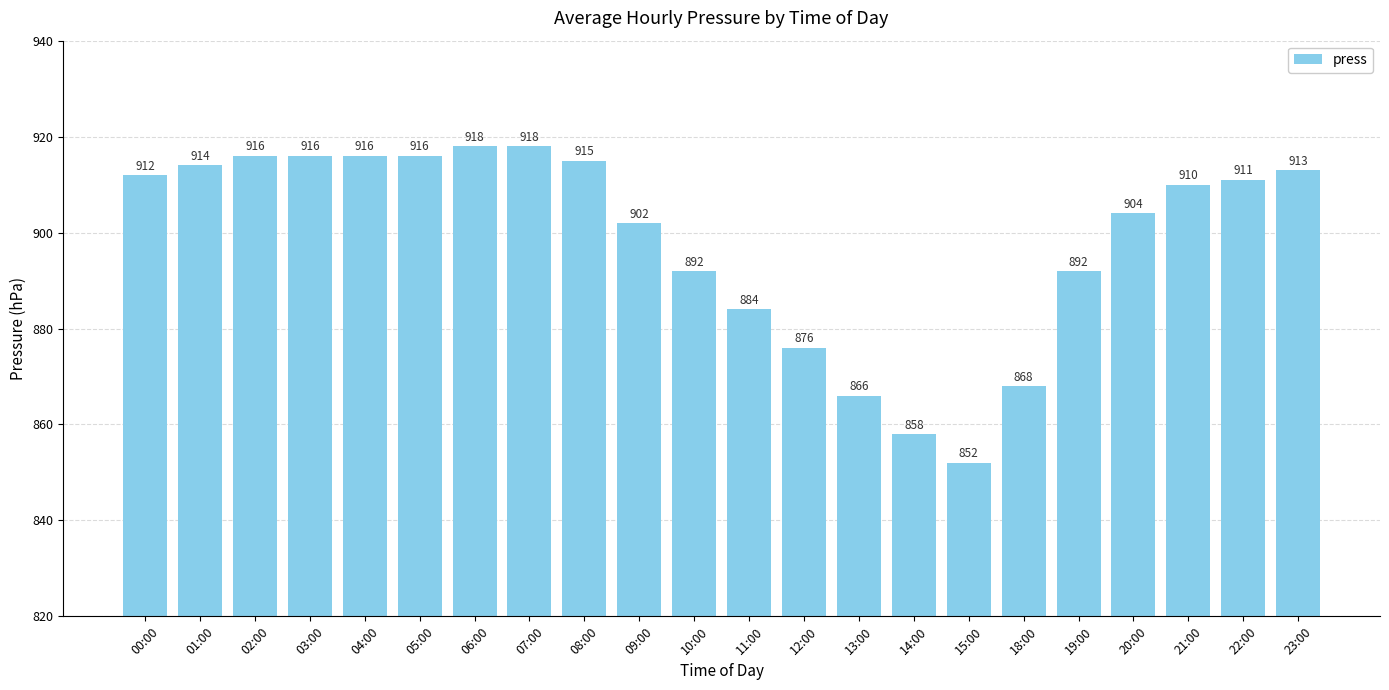

What is the smallest value displayed?

852